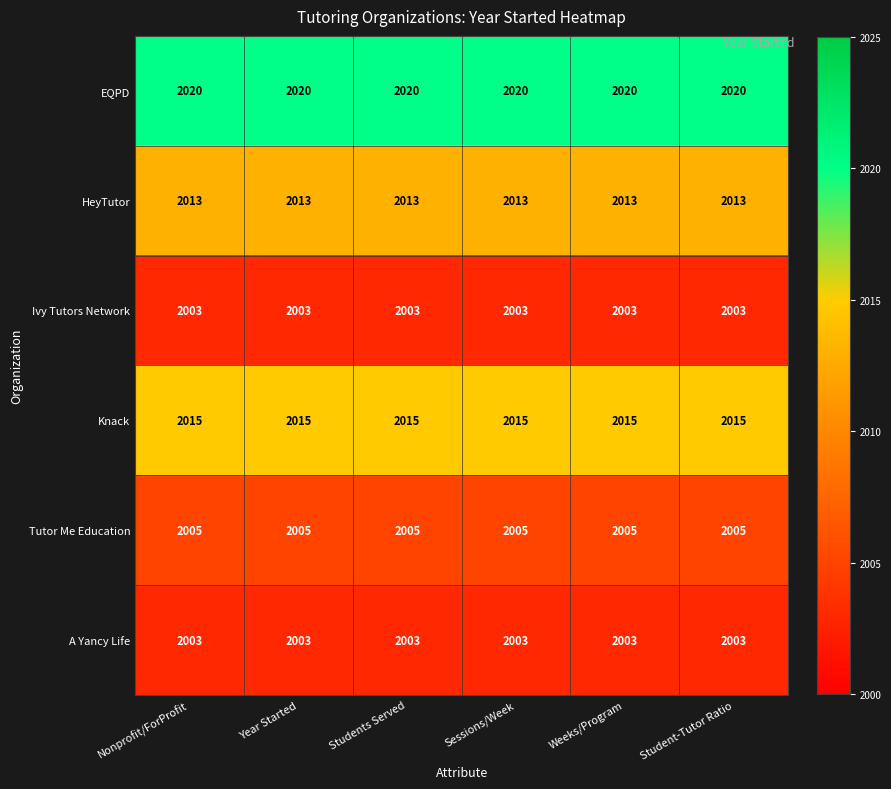

What value does the A Yancy Life series have at Student-Tutor Ratio?

2003